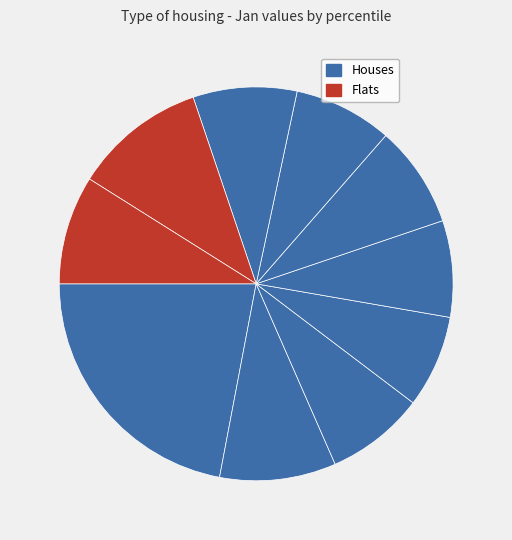

How many segments does this pie chart have?

10